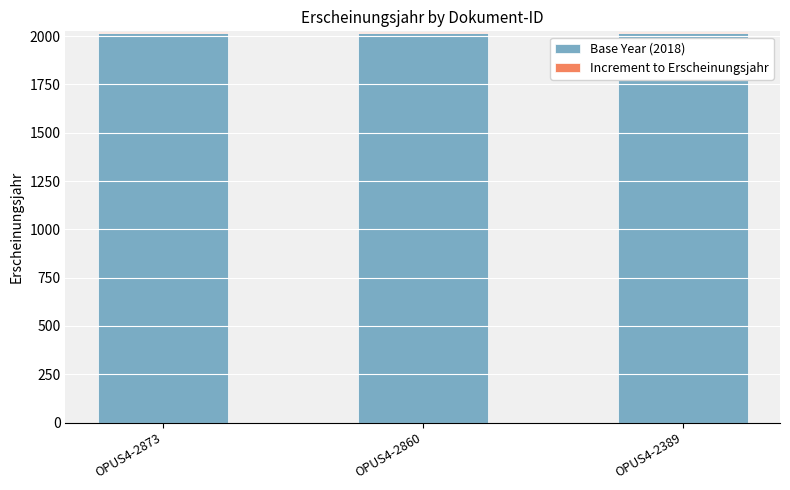

The Base Year (2018) series shows 905 at OPUS4-2873. True or false?

False